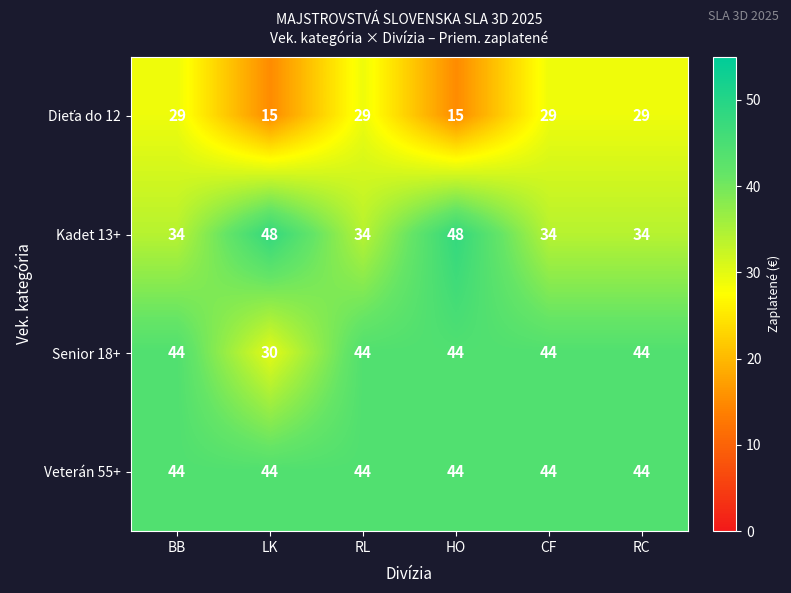

What is the sum of the Kadet 13+ values at LK and HO?

96